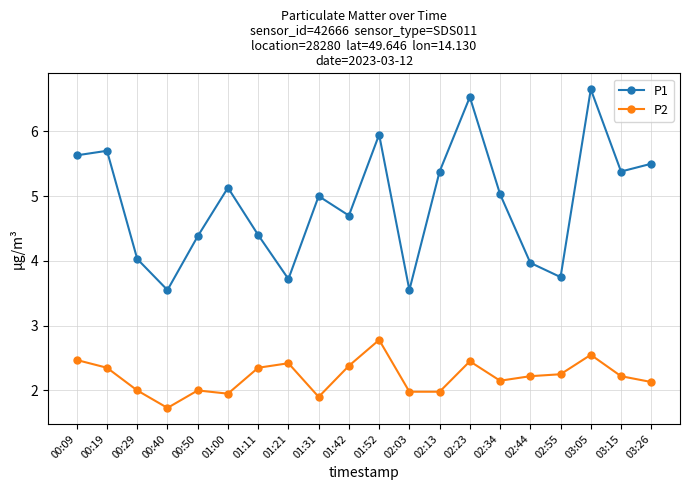

How many data points does each series have?

20